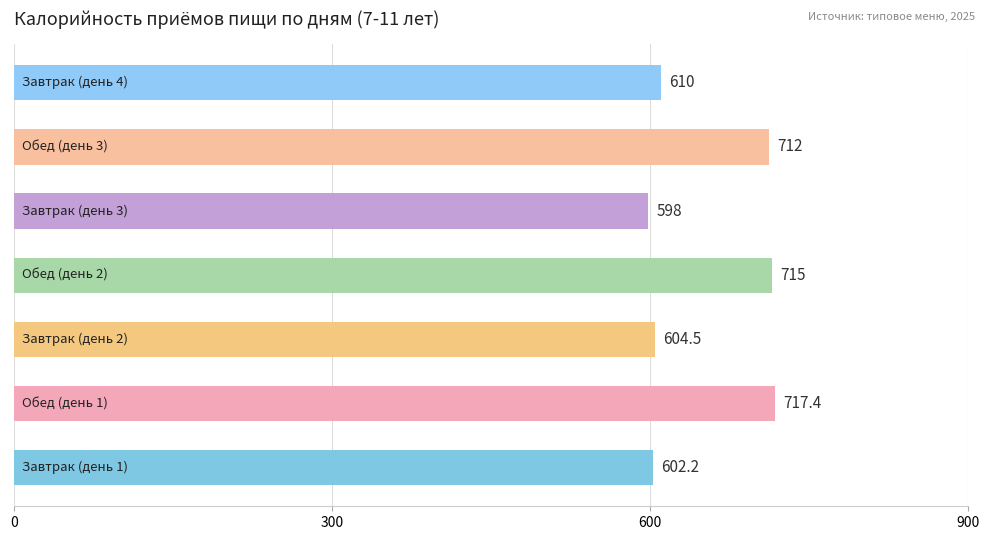

What is the minimum value shown in the chart?

598.0